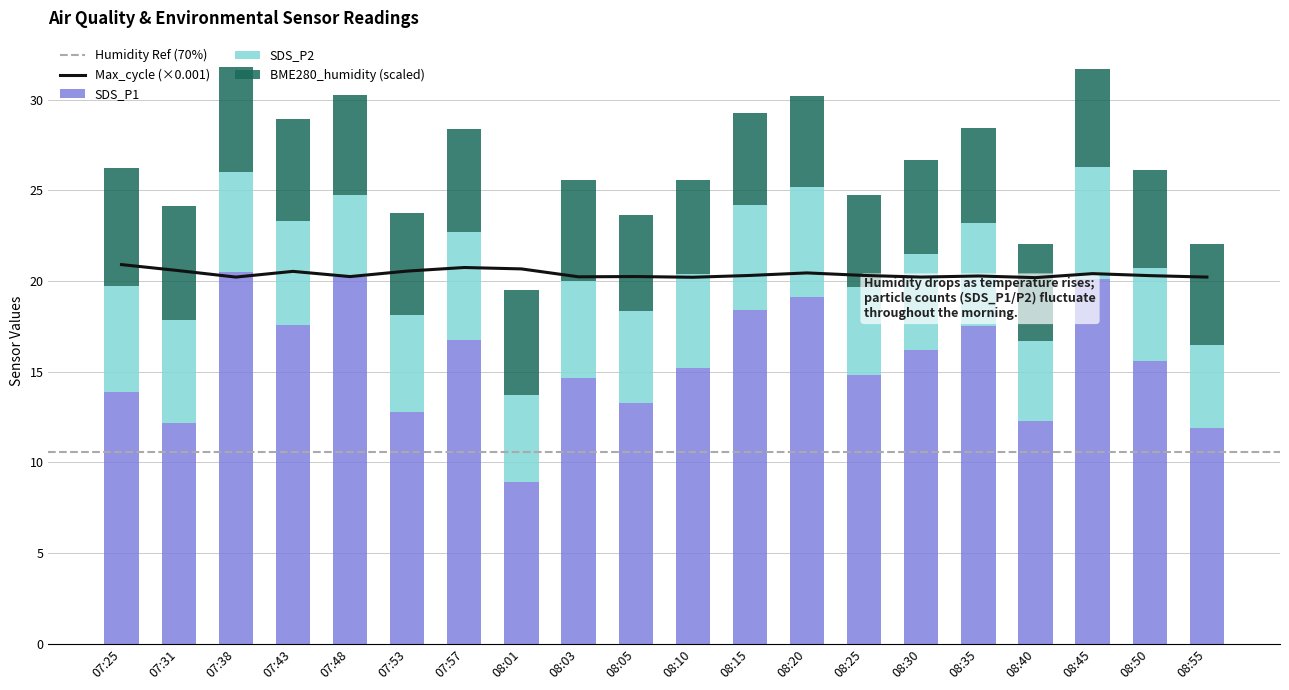

Count the number of categories in the chart.

20